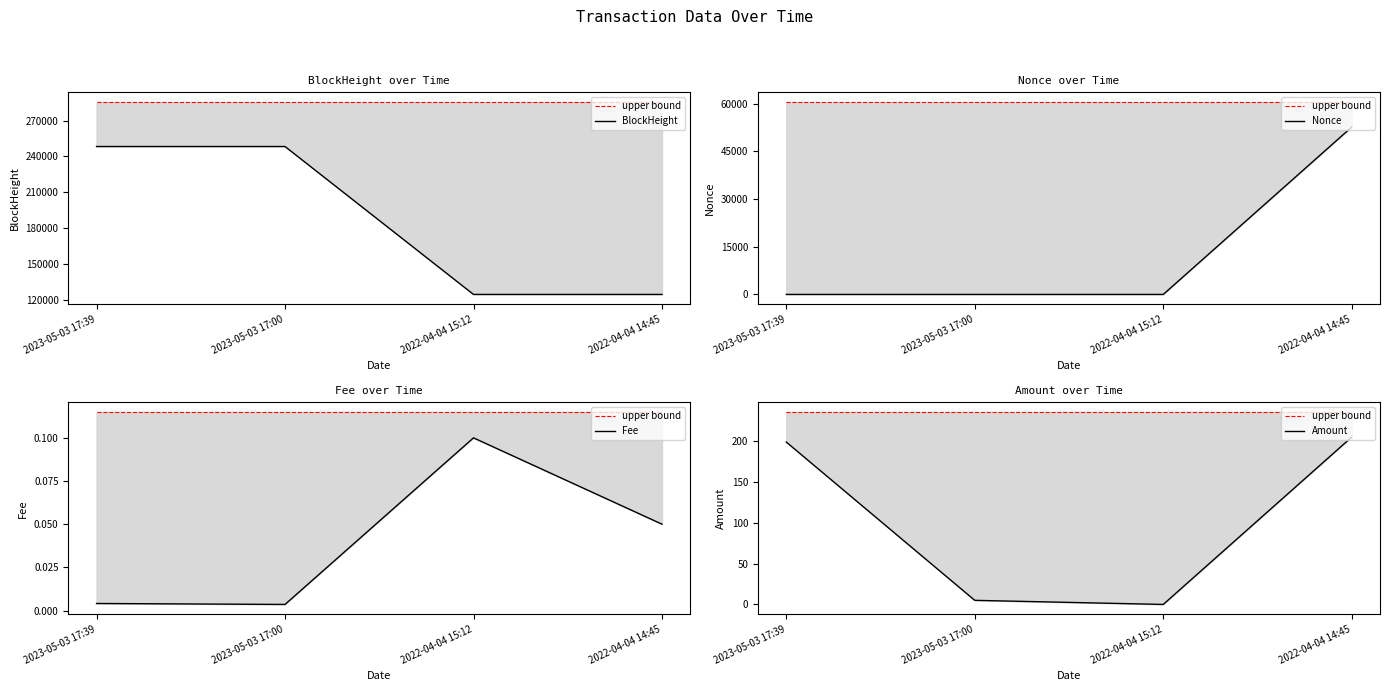

Which category has the highest value in the Nonce series?

2022-04-04 14:45